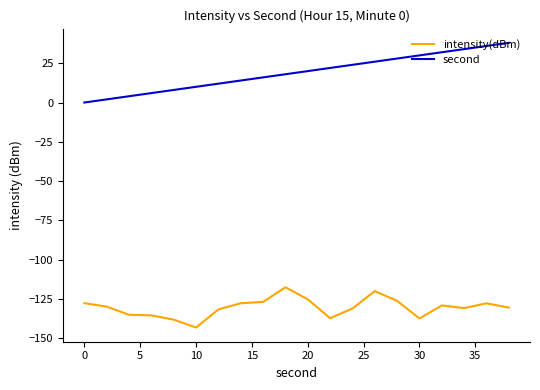

Which series has the largest total across all categories?

second